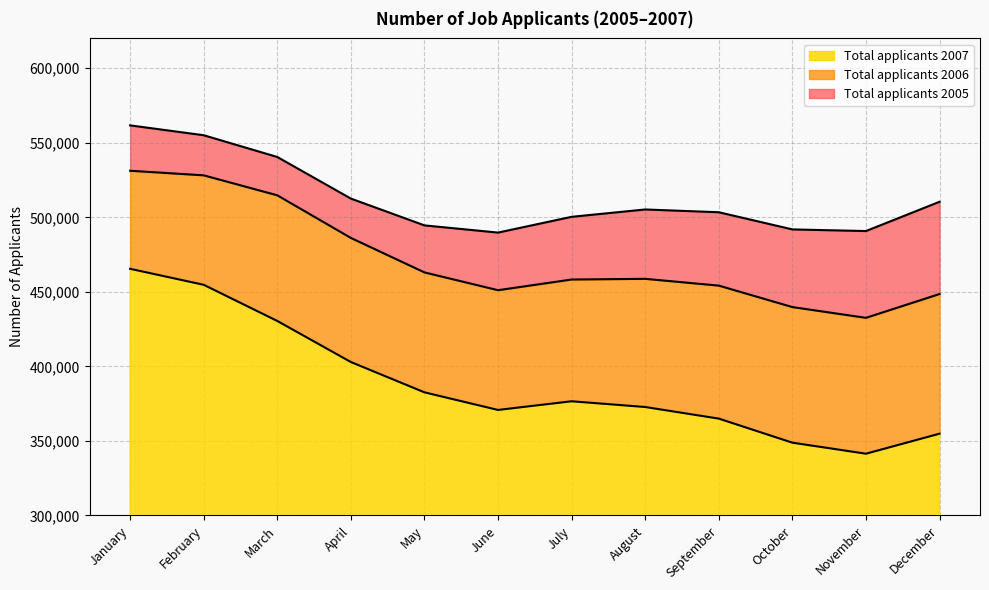

Which series changed the most between May and December?

Total applicants 2007